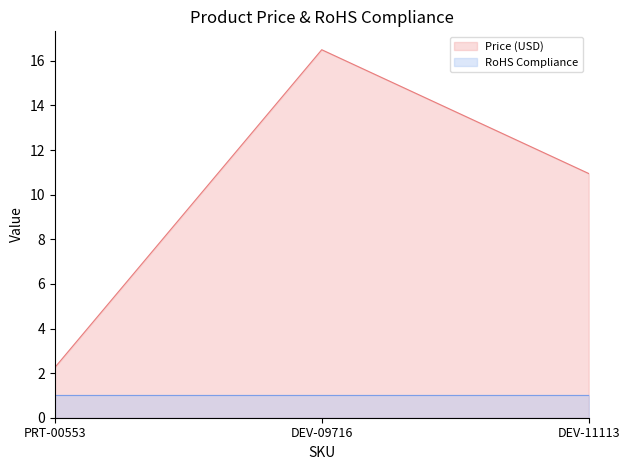

What is the spread (max minus min) of values at DEV-09716?

15.5